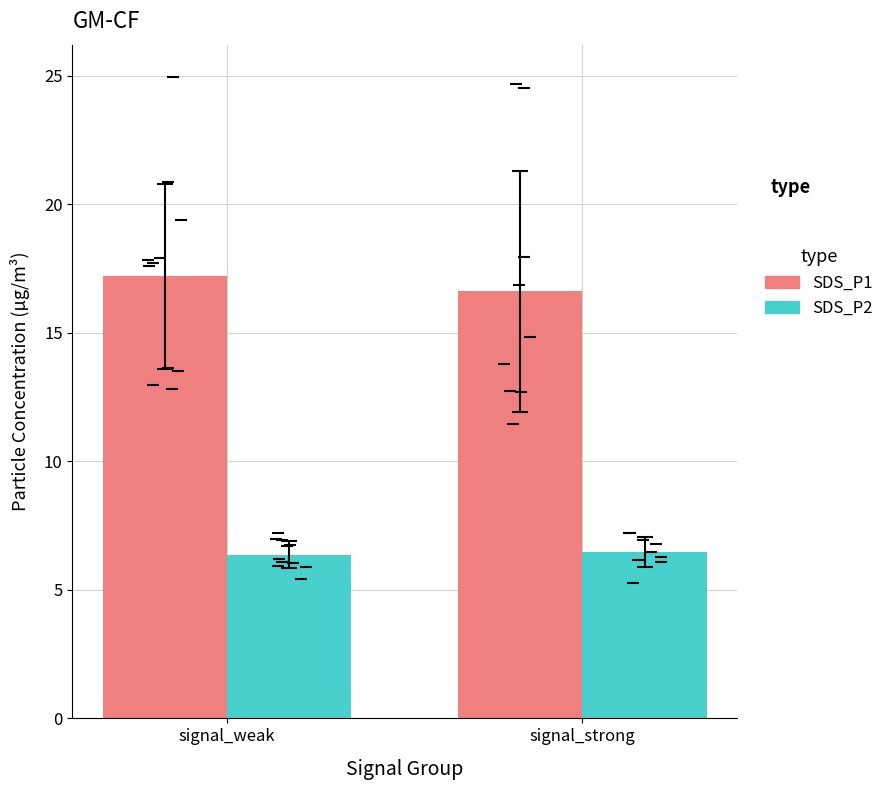

True or false: SDS_P1 has a value of 8.9 at signal_weak.

False